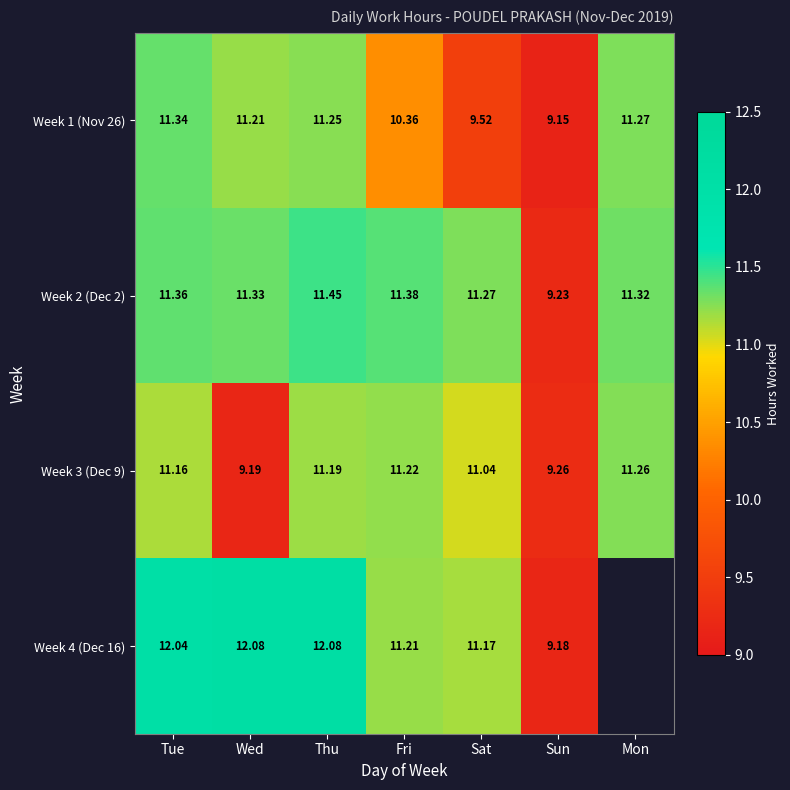

The value of Week 2 (Dec 2) at Fri is 20.1. True or false?

False